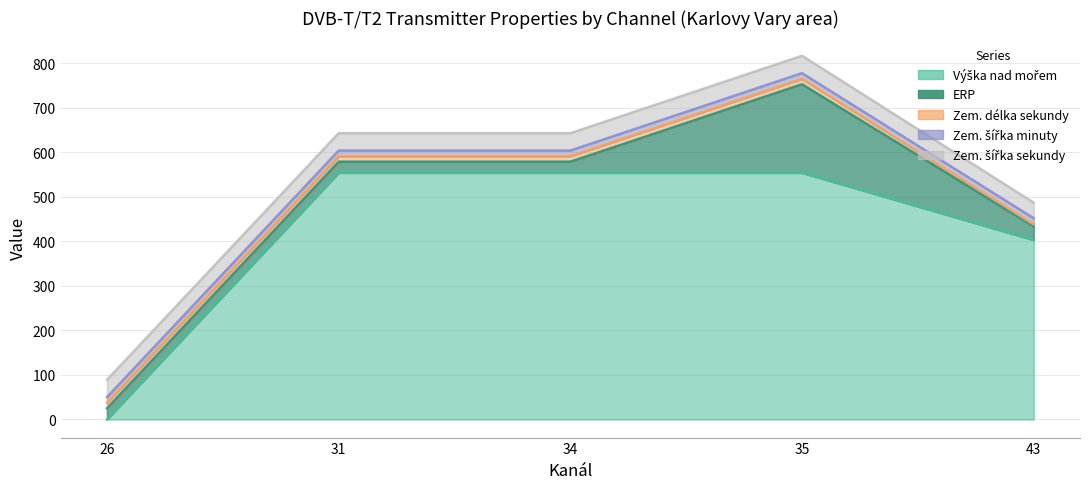

True or false: Zem. šířka sekundy and Zem. délka sekundy intersect in this chart.

False